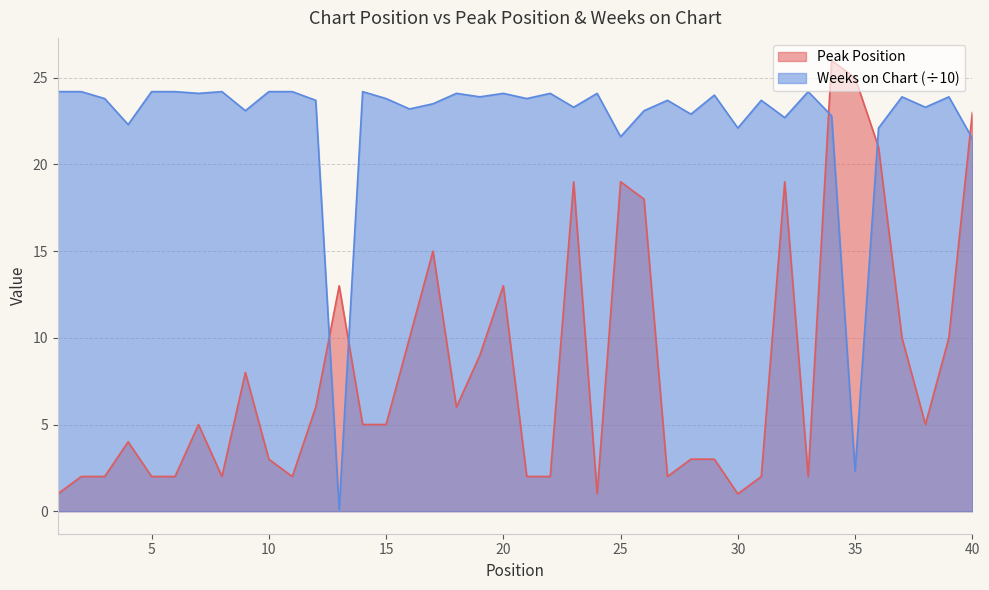

What are all the series names shown in the legend?

Peak Position, Weeks on Chart (÷10)